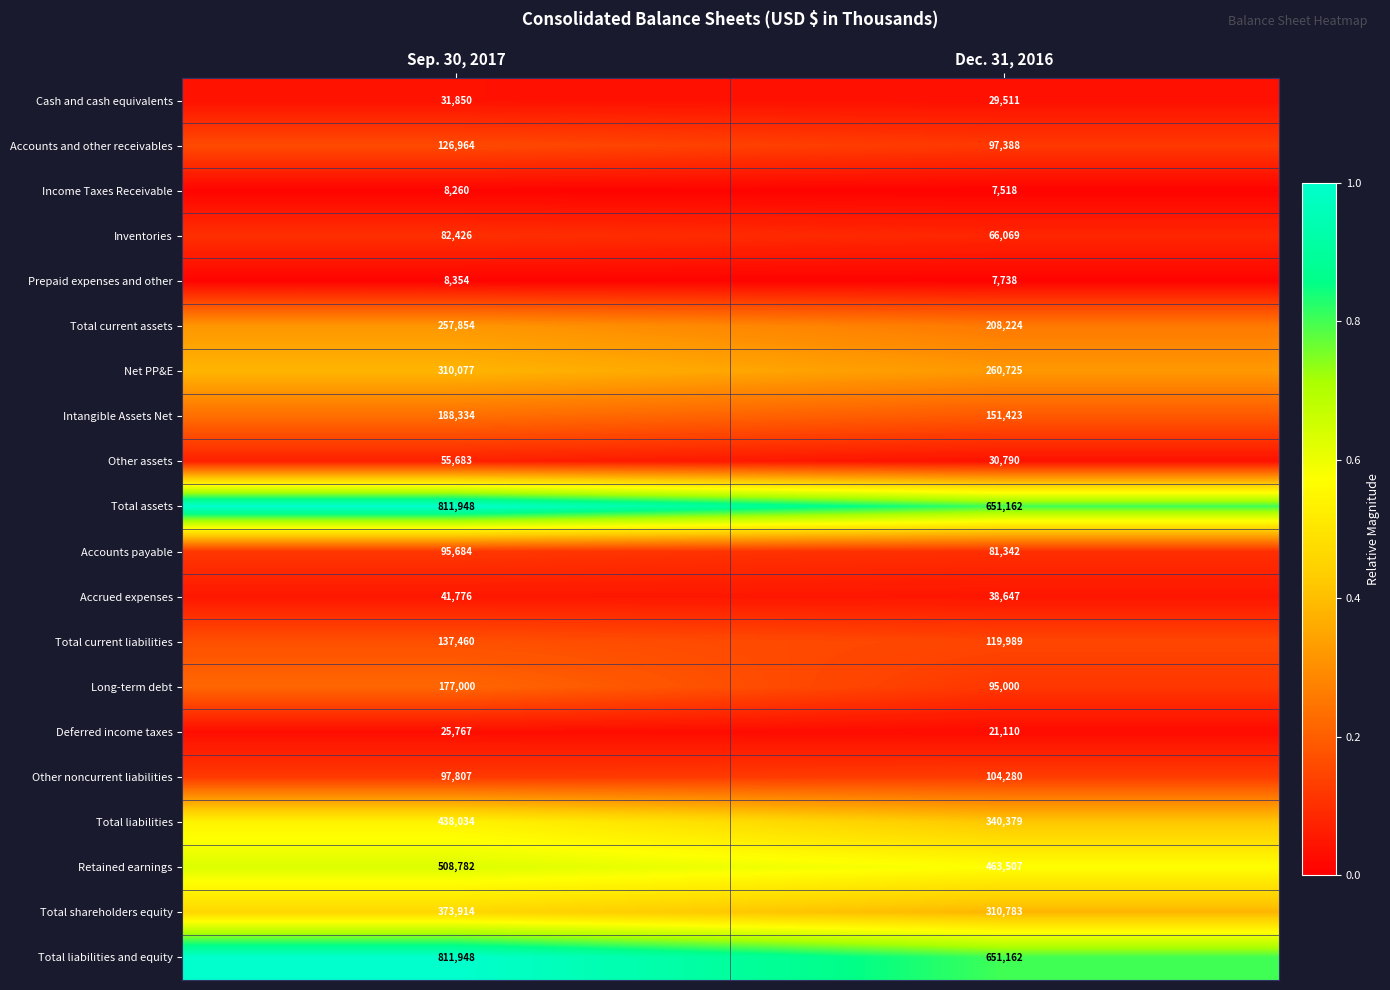

What is the maximum value for Accounts payable?

95684